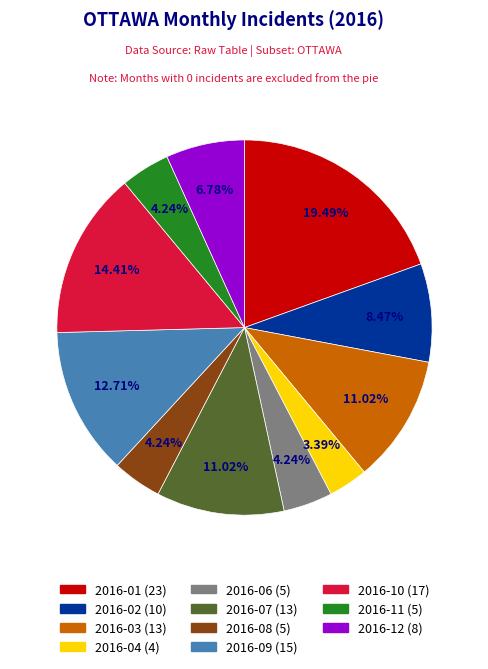

Is there any slice that represents more than half of the pie?

No